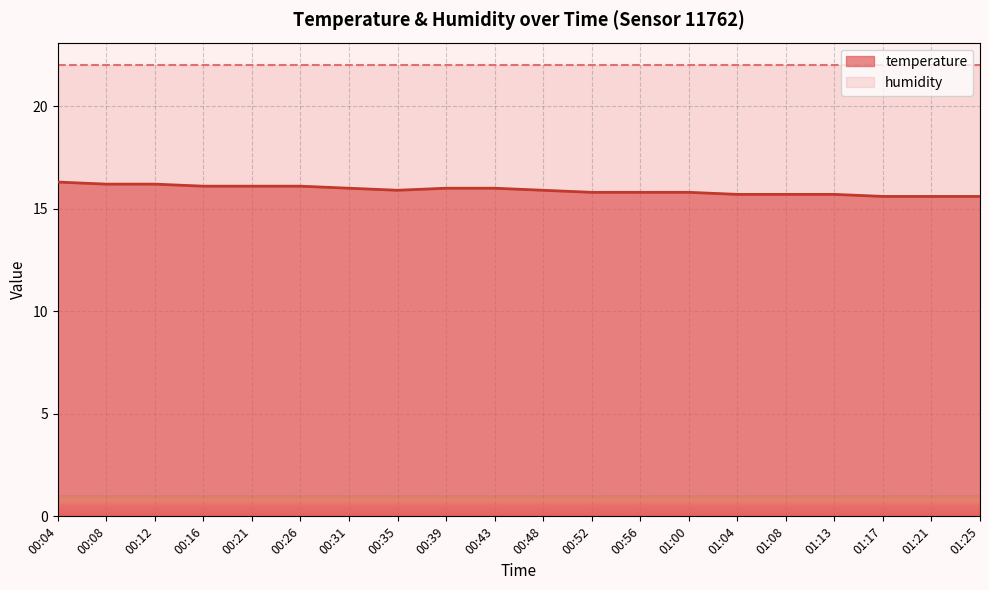

How many points are lower than both their immediate neighbors (excluding endpoints)?

1